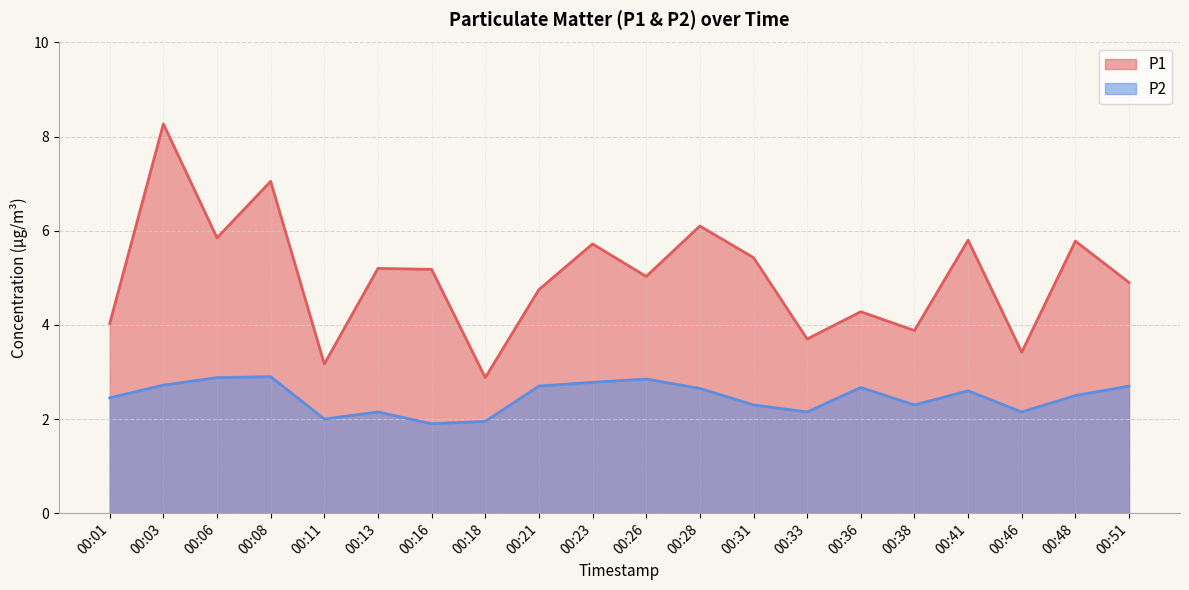

What is the value of the P1 point at the 5th from the left?

3.2